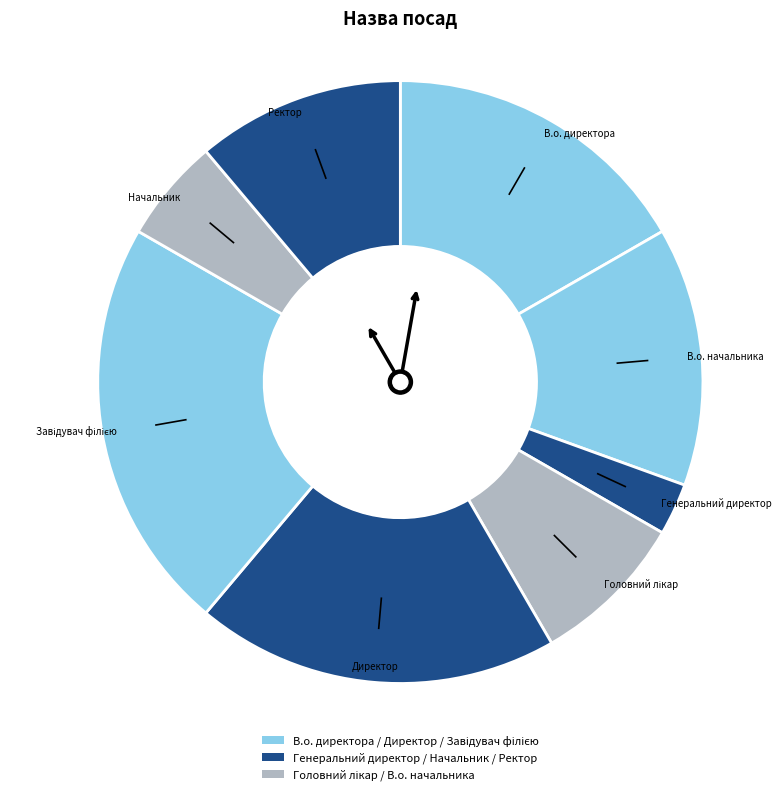

How many segments does this pie chart have?

8